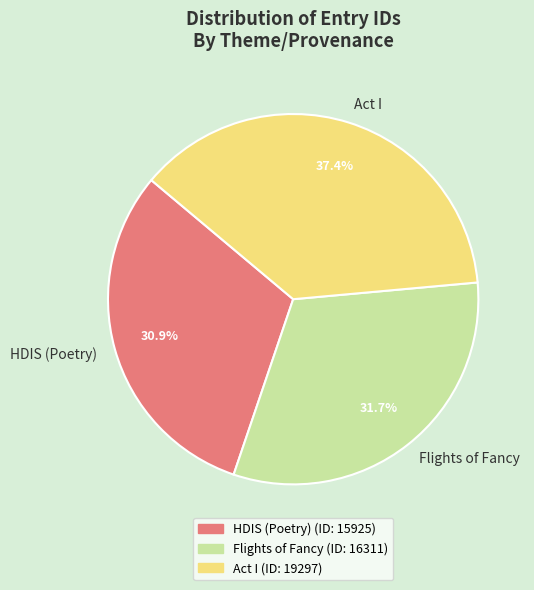

To the nearest percent, what is the combined percentage of Flights of Fancy and Act I?

69%